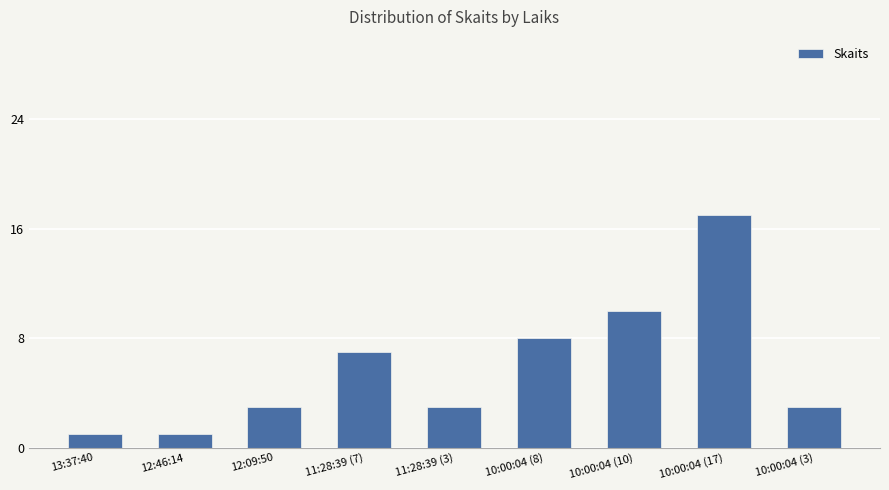

What is the difference between the maximum and minimum values?

16